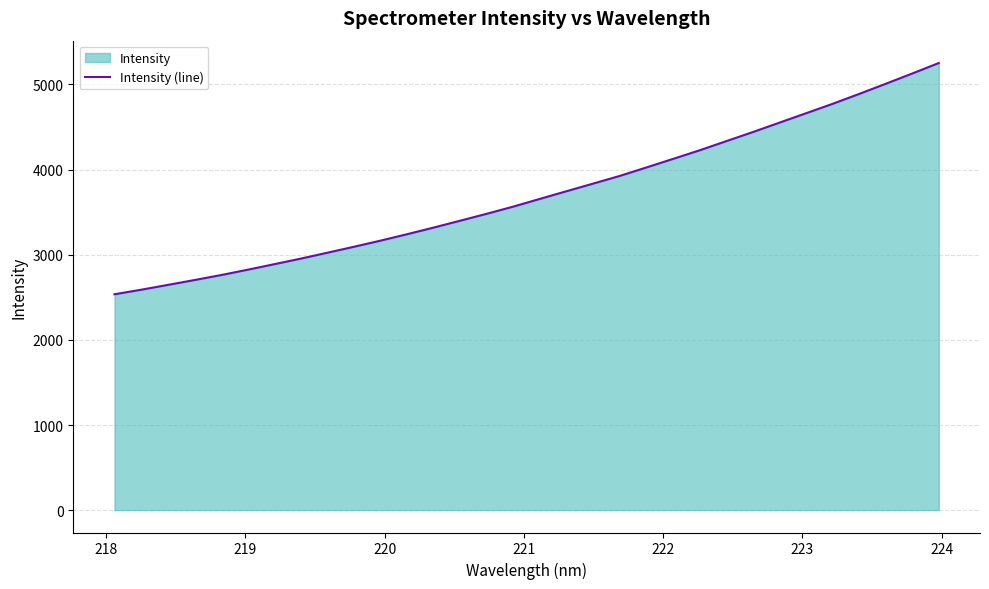

What is the maximum value shown in the chart?

5251.4